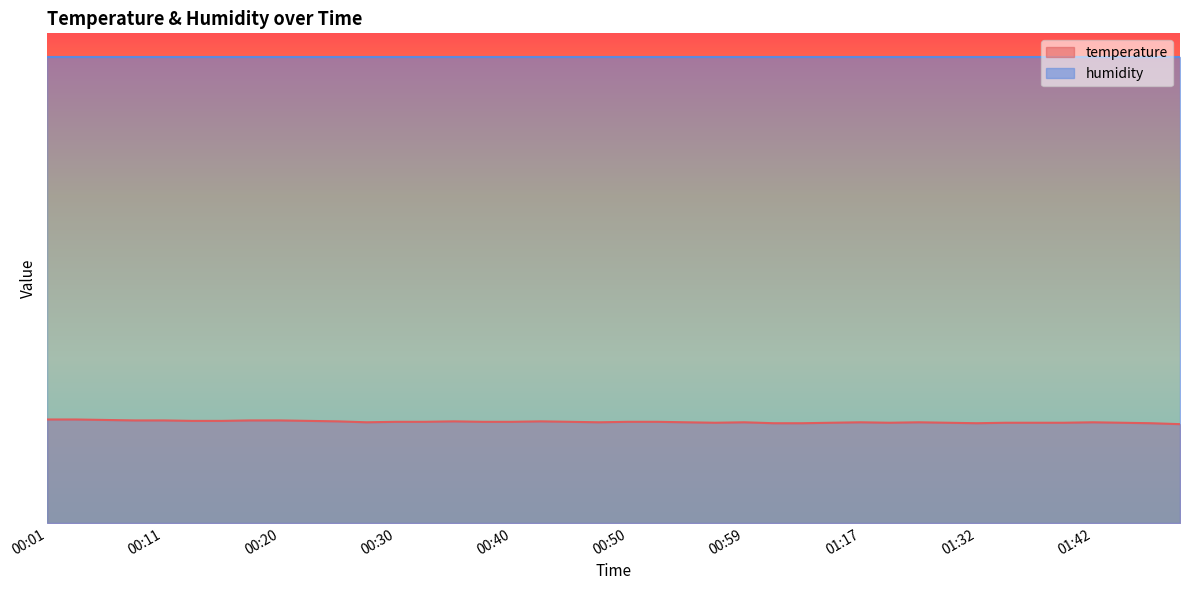

What is the change in value from 00:23 to 00:37?

-0.2